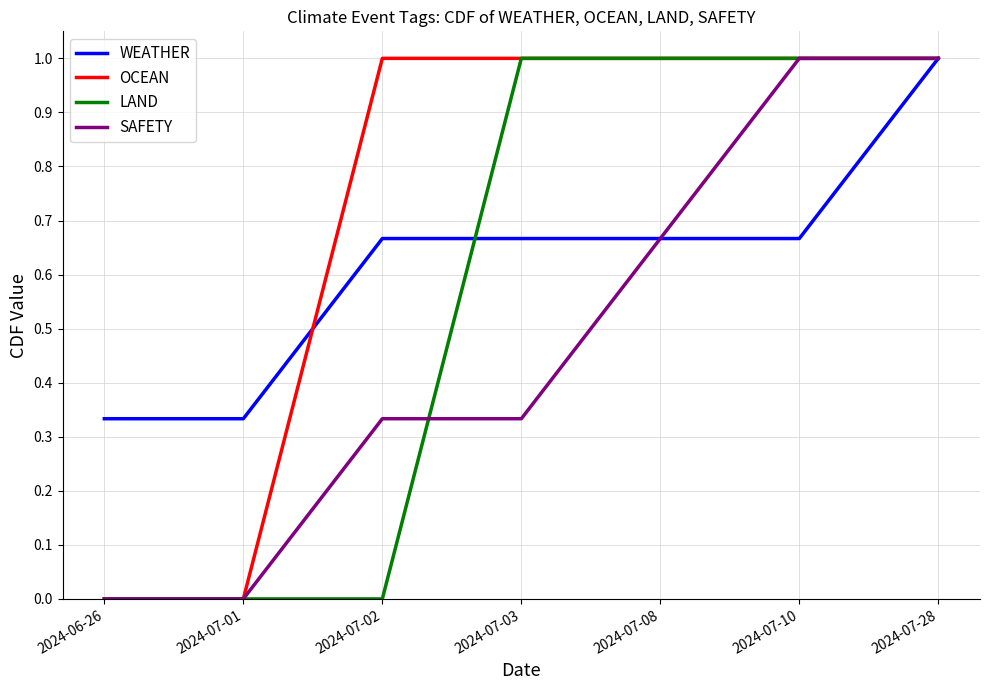

Which series has the largest total across all categories?

OCEAN